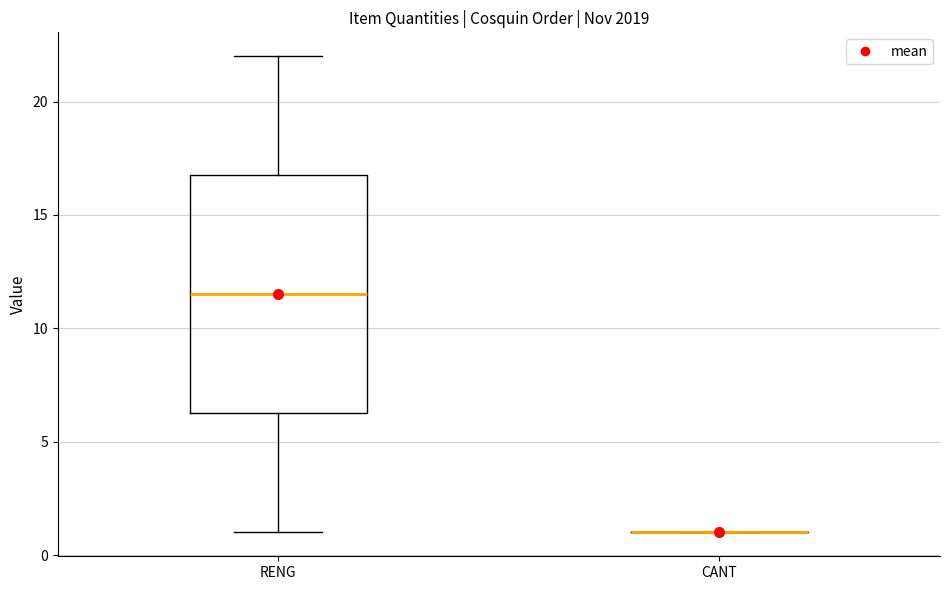

Reading left to right, read every box against the y-axis: the position of its median line, the range the box covers, and the ends of its whiskers. The values are not printed on the chart, so give them approximately, as read against the axis.

RENG: median 11.5, box 6.5 to 17.0, whiskers 1.0 to 22.0
CANT: box collapsed to a line at 1.0, whiskers 1.0 to 1.0